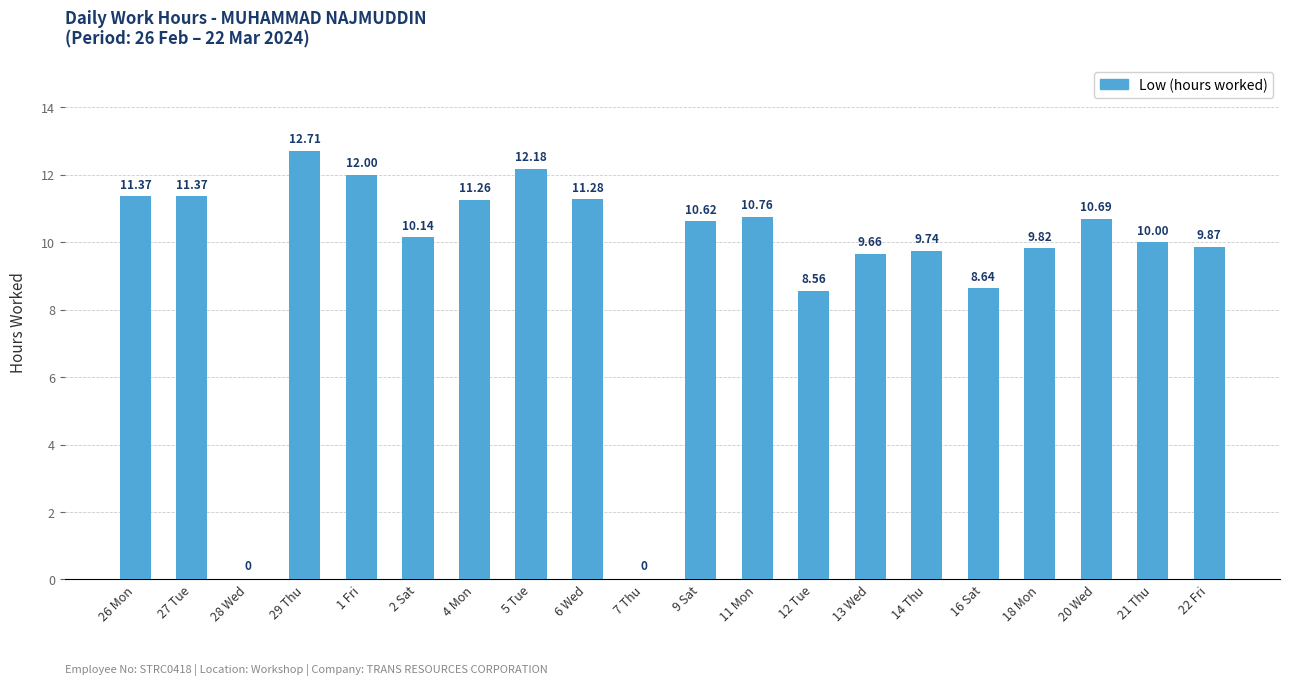

Reading left to right, extract all data points from this chart.

11.4	11.4	0.0	12.7	12.0	10.1	11.3	12.2	11.3	0.0	10.6	10.8	8.6	9.7	9.7	8.6	9.8	10.7	10.0	9.9